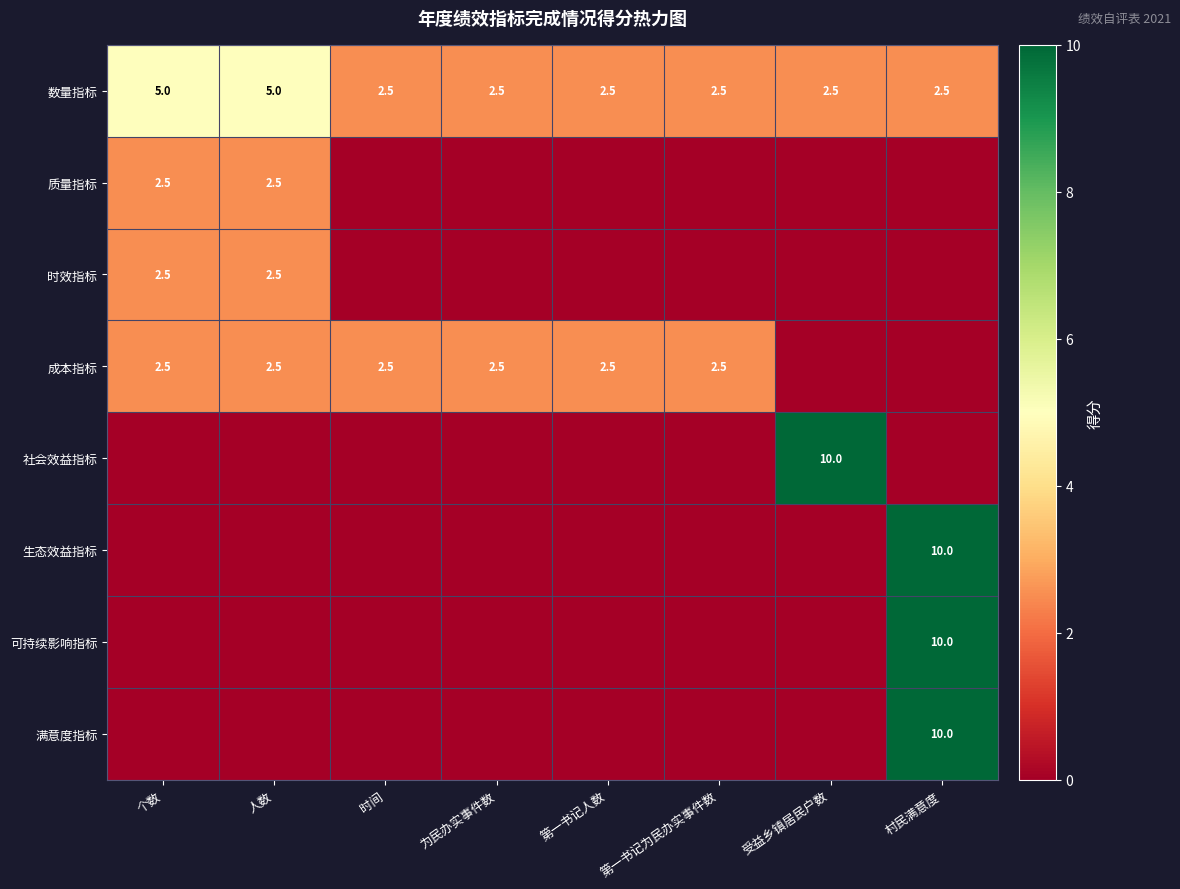

What is the lowest value of the 数量指标 series?

2.5